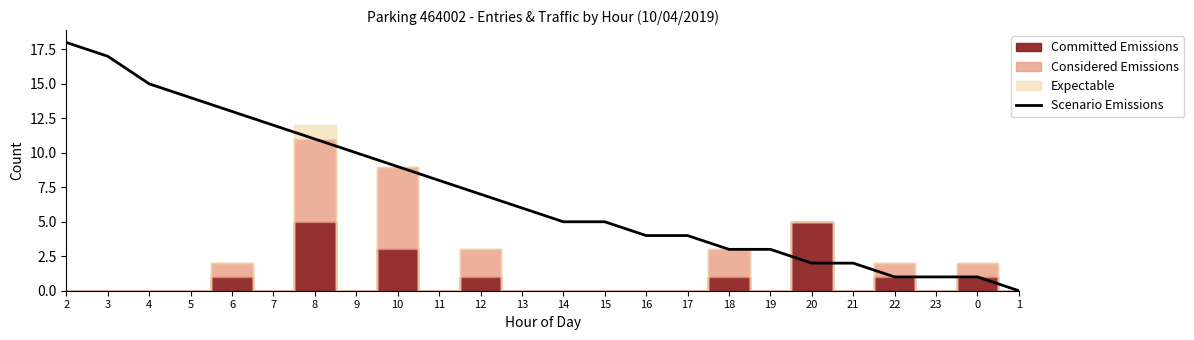

Is this an area chart (filled region under the line)?

No